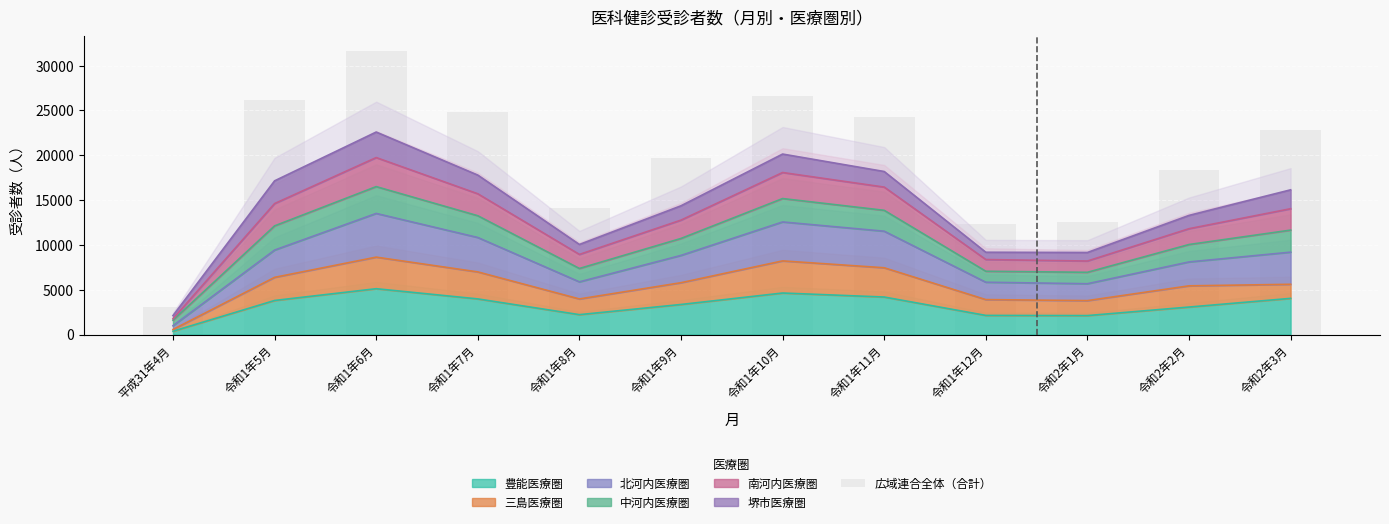

What is the change in value from 平成31年4月 to 令和1年8月?

+11070